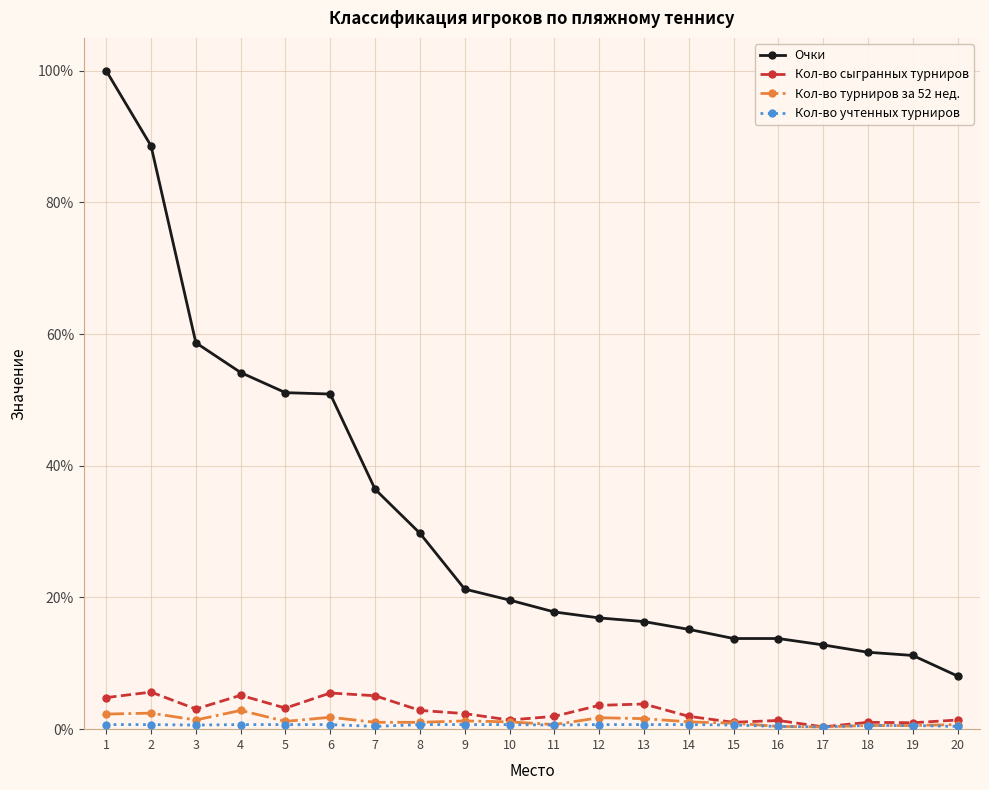

What is the highest value of the Очки series?

100.0